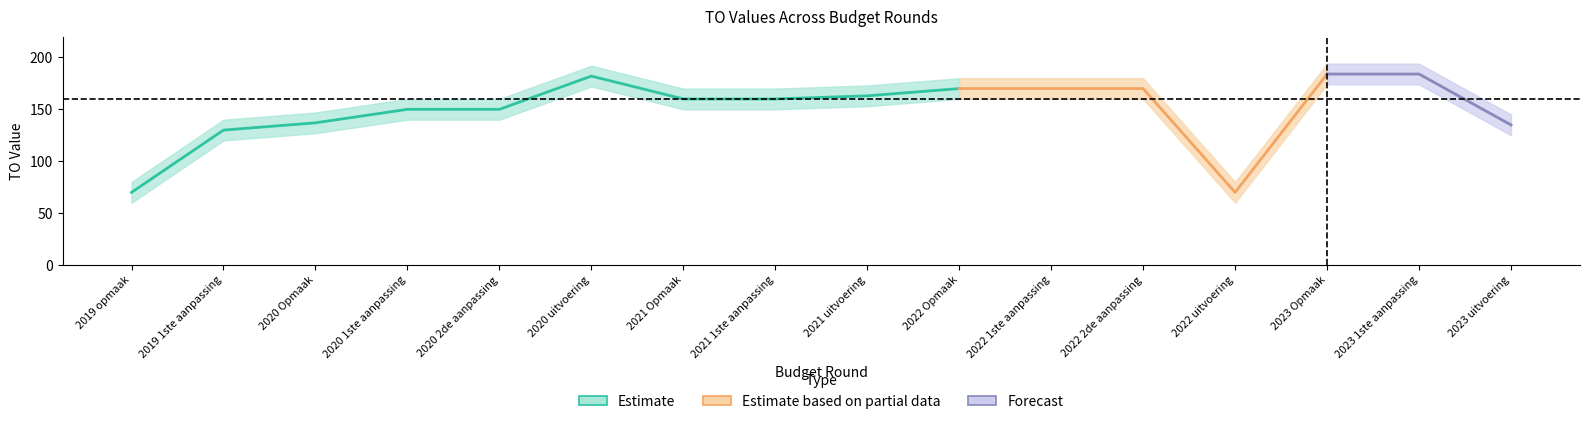

How many lines are shown in the chart?

5